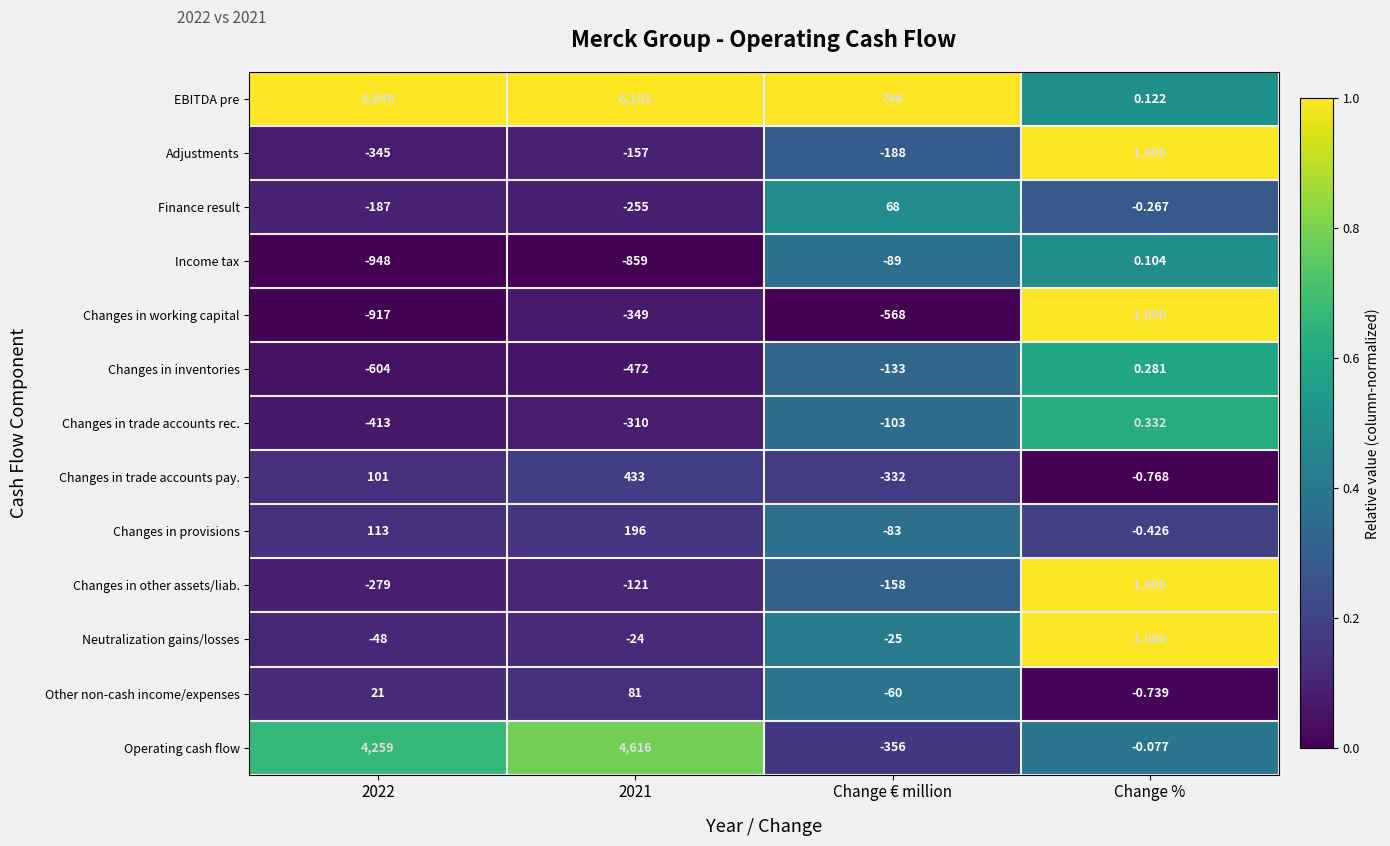

Rank the series at 2022 from highest to lowest value.

EBITDA pre, Operating cash flow, Changes in provisions, Changes in trade accounts pay., Other non-cash income/expenses, Neutralization gains/losses, Finance result, Changes in other assets/liab., Adjustments, Changes in trade accounts rec., Changes in inventories, Changes in working capital, Income tax